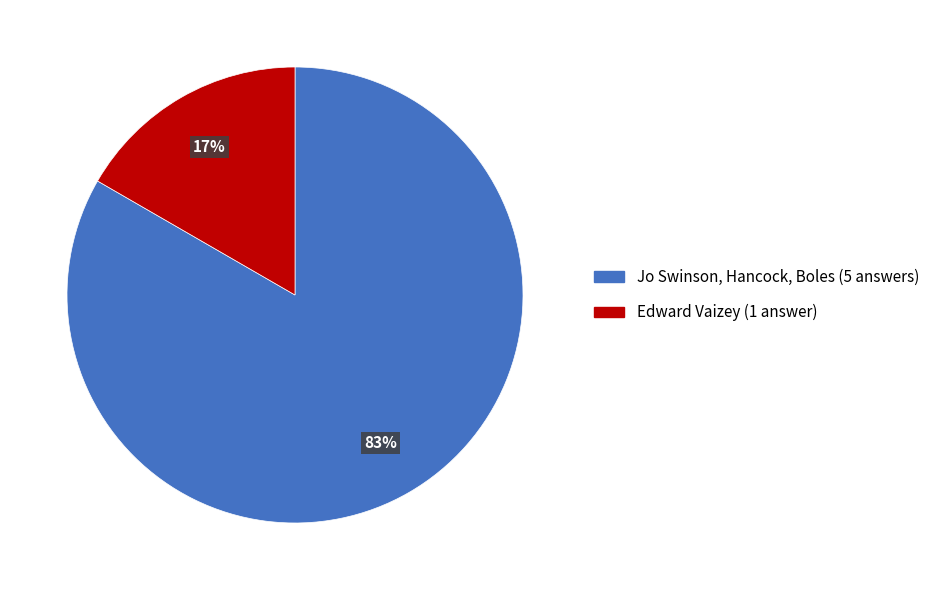

To the nearest percent, what is the average slice percentage?

50%